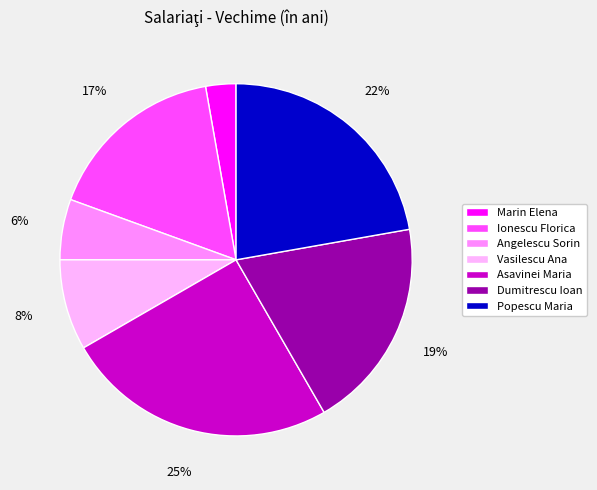

True or false: Dumitrescu Ioan accounts for 33% of the total.

False